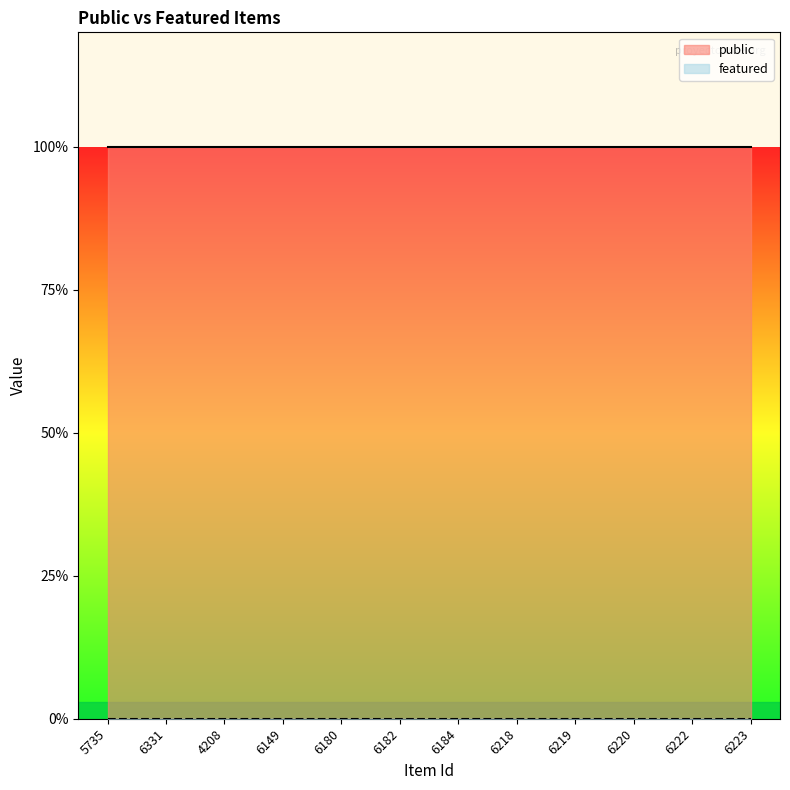

At how many categories does at least one series exceed 0?

12